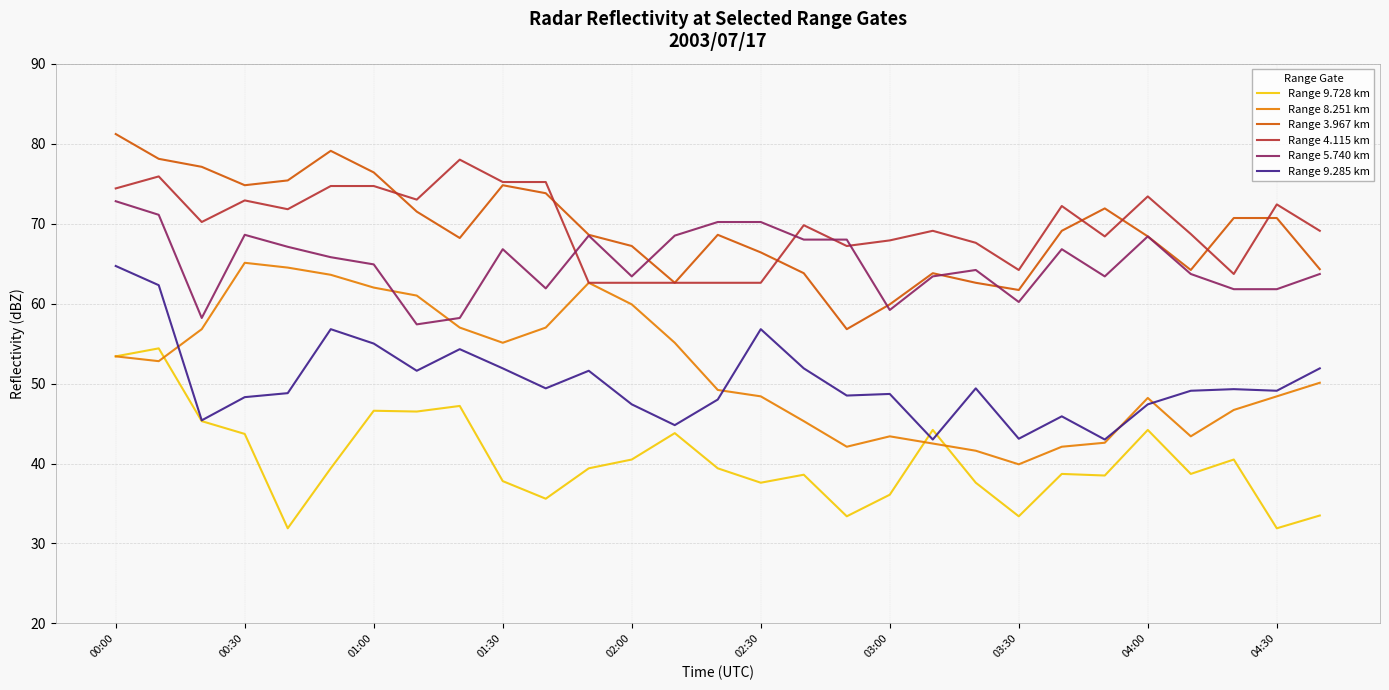

What is the minimum value shown in the chart?

31.9